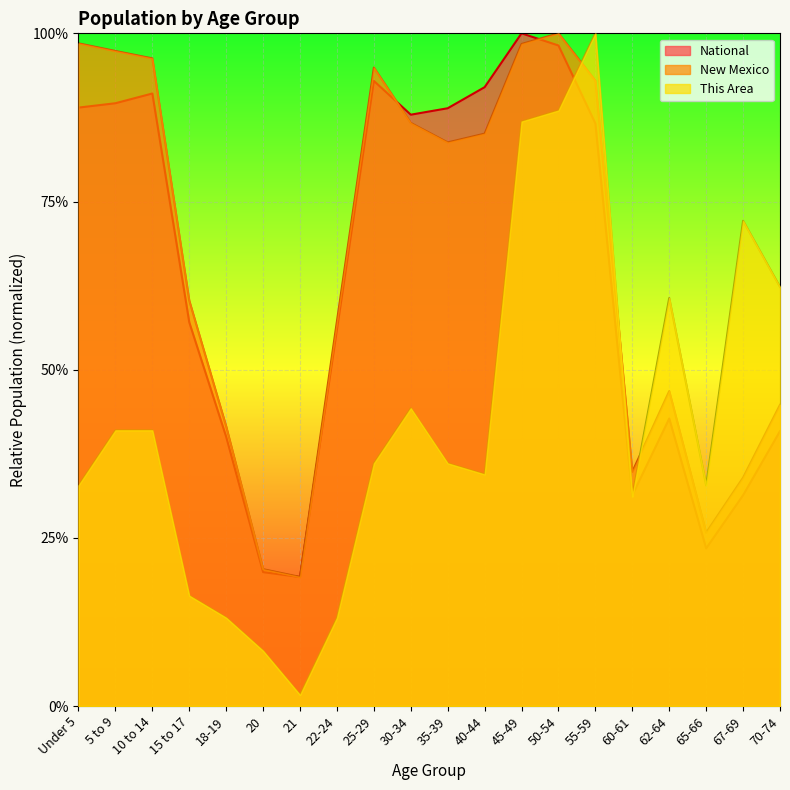

The value of This Area at 67-69 is 0.7. True or false?

True